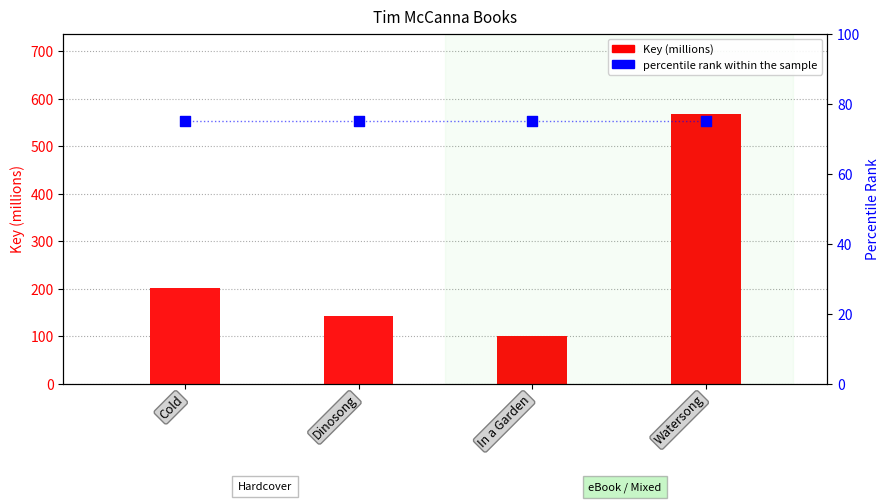

Which series contains the lowest Y value?

percentile rank within the sample